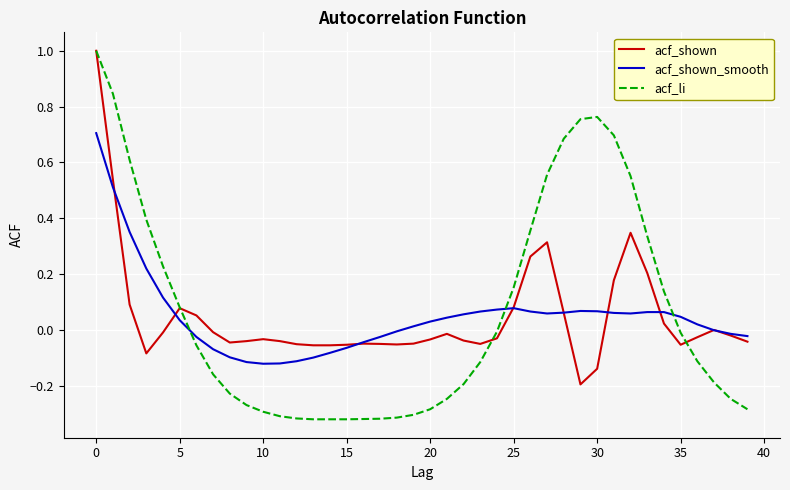

What is the maximum value shown in the chart?

1.0